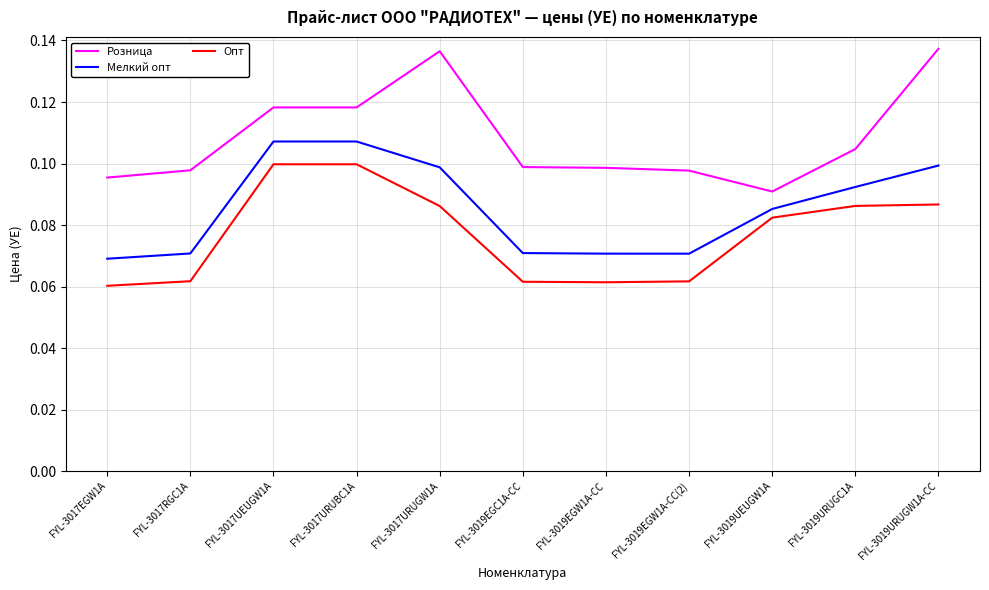

At how many categories does at least one series exceed 0?

11